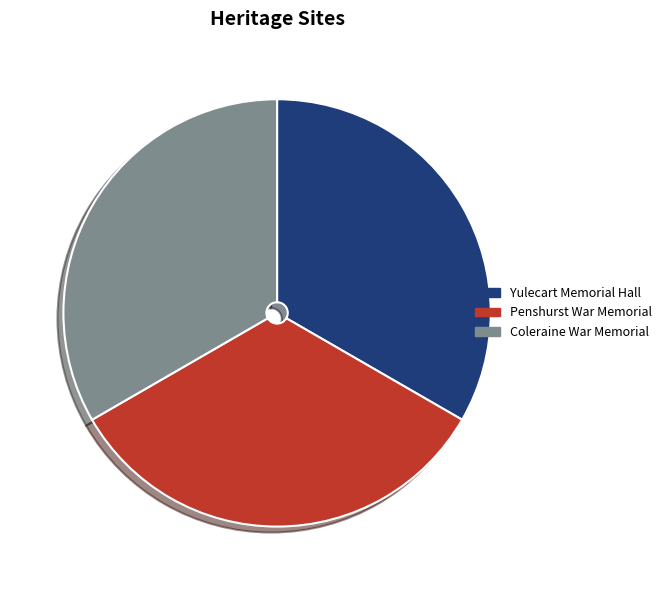

Does Coleraine War Memorial represent more than half of the total?

No